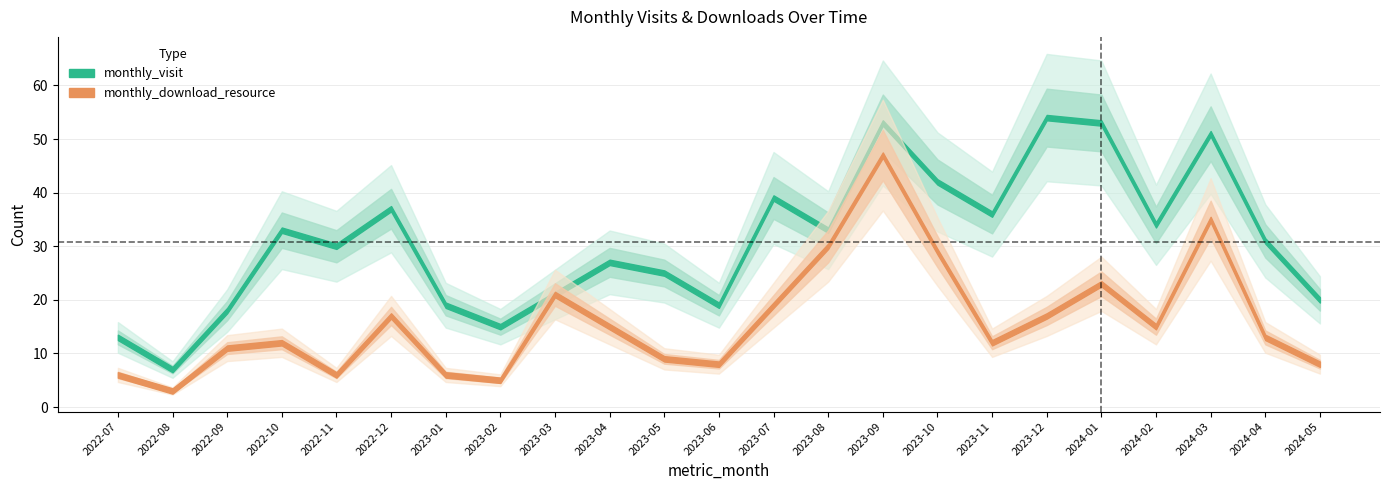

What is the label of the 7th point from the right?

2023-11